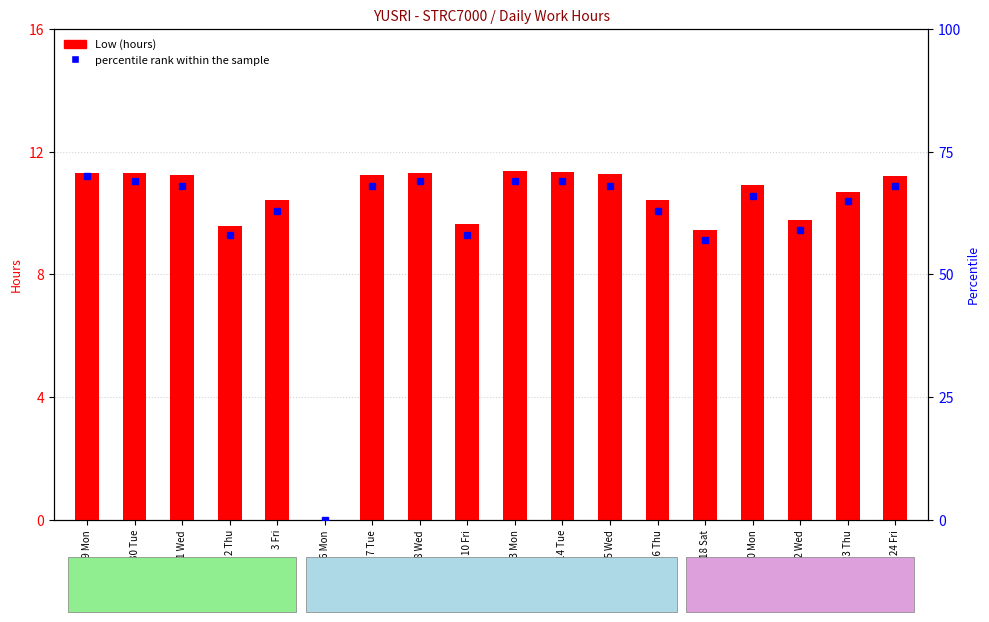

At which label is Low (hours) closest to 5?

18 Sat